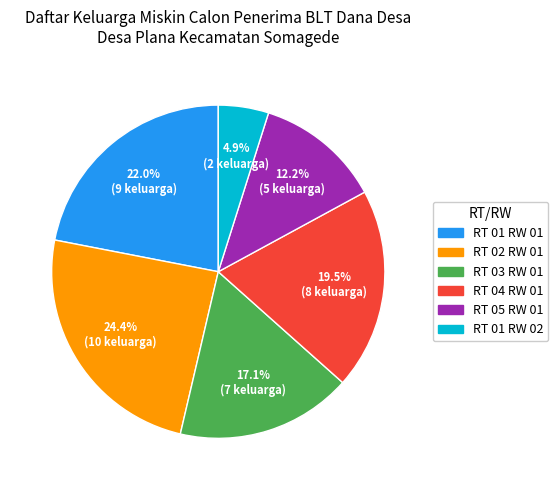

True or false: RT 05 RW 01 accounts for 1% of the total.

False